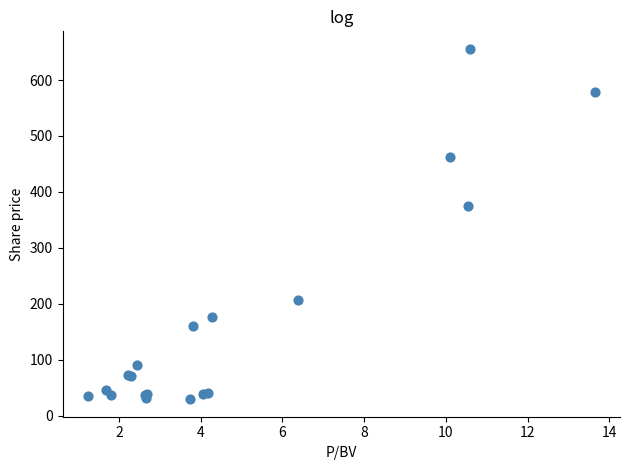

What Y value in the scatter plot is closest to 342?

374.6